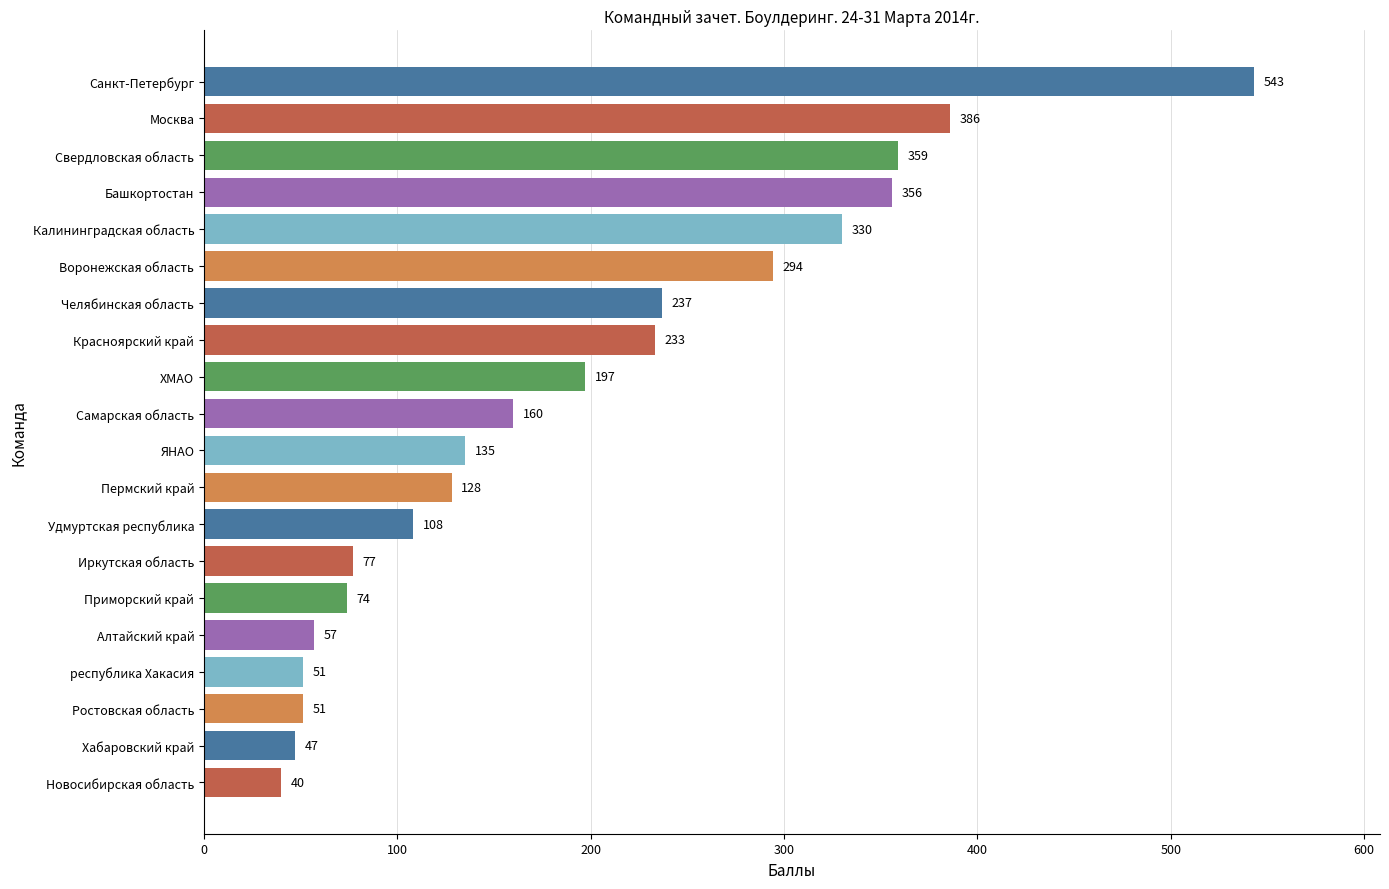

Reading top to bottom, transcribe all the data shown in this chart.

Санкт-Петербург=543	Москва=386	Свердловская область=359	Башкортостан=356	Калининградская область=330	Воронежская область=294	Челябинская область=237	Красноярский край=233	ХМАО=197	Самарская область=160	ЯНАО=135	Пермский край=128	Удмуртская республика=108	Иркутская область=77	Приморский край=74	Алтайский край=57	республика Хакасия=51	Ростовская область=51	Хабаровский край=47	Новосибирская область=40